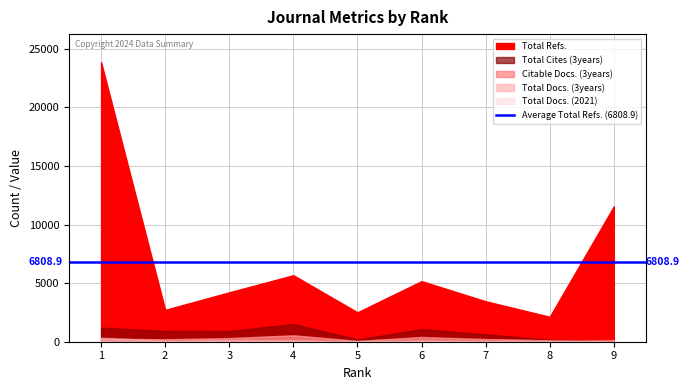

Which series has the largest total across all categories?

Total Refs.